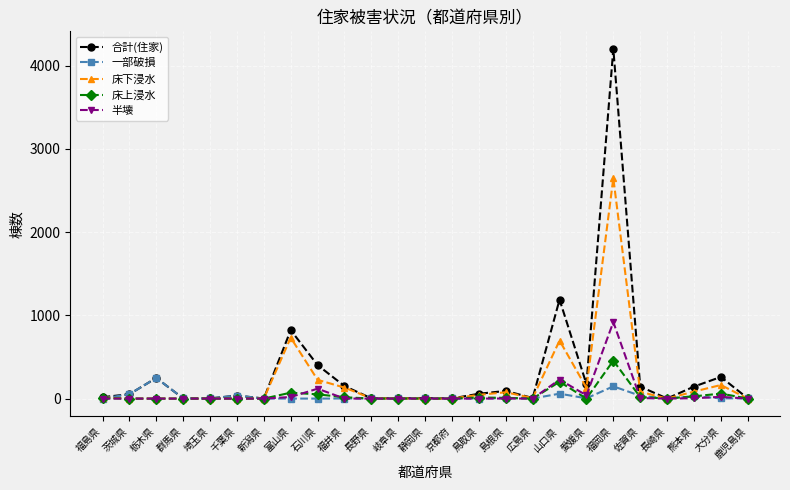

At which category does 合計(住家) reach its first local peak?

栃木県